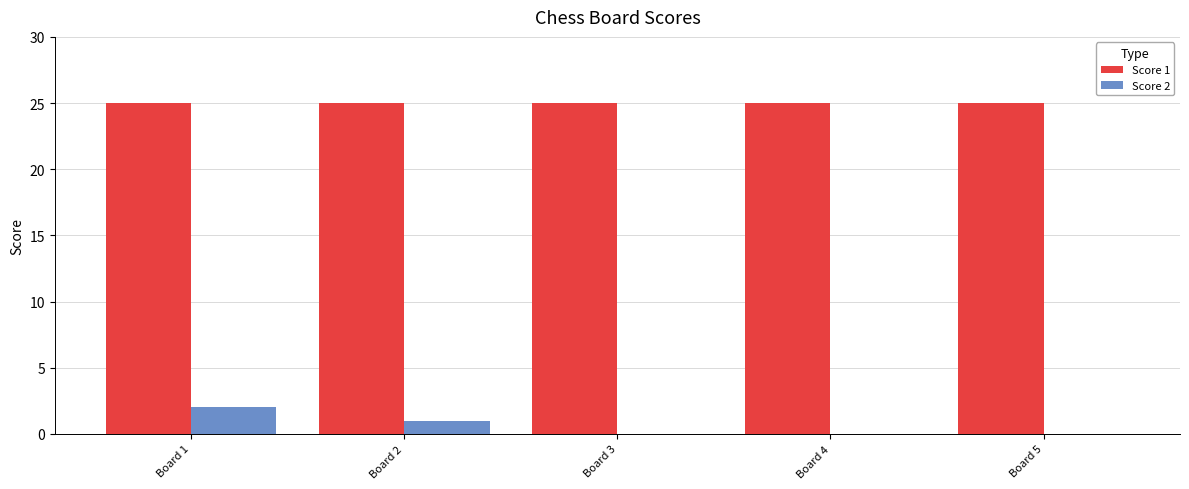

Reading right to left, list all the values displayed in this chart.

Score 1: Board 5=25	Board 4=25	Board 3=25	Board 2=25	Board 1=25
Score 2: Board 5=0	Board 4=0	Board 3=0	Board 2=1	Board 1=2